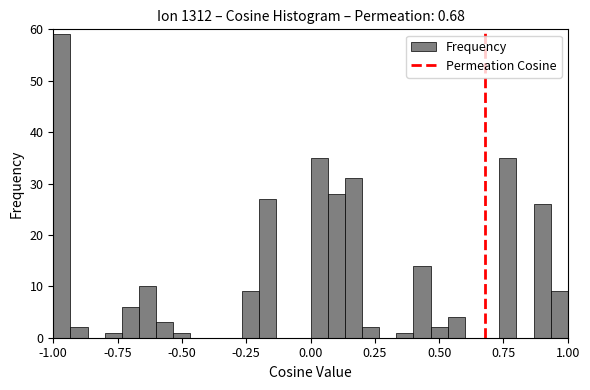

Read against the x-axis, roughly where is the centre of the tallest bar?

-0.95